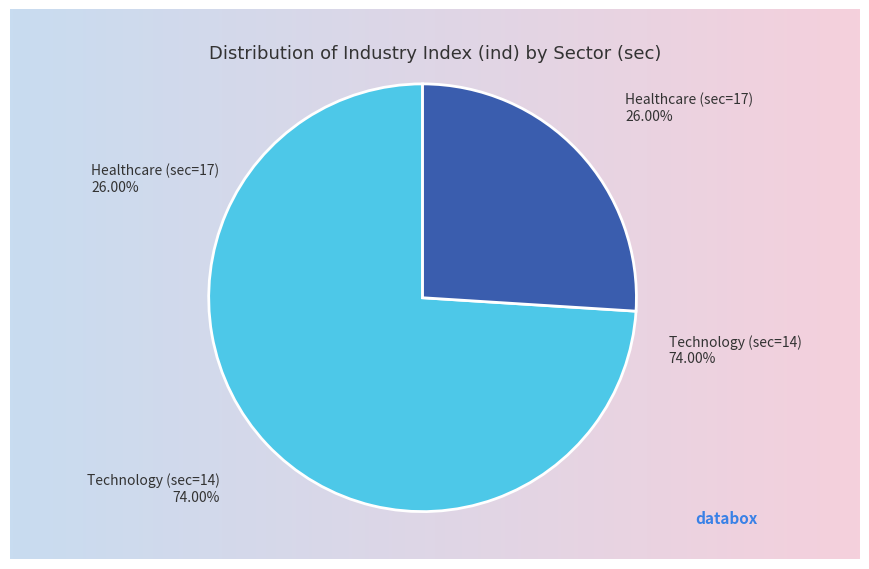

What percentage do 17 and 14 together represent?

100.0%